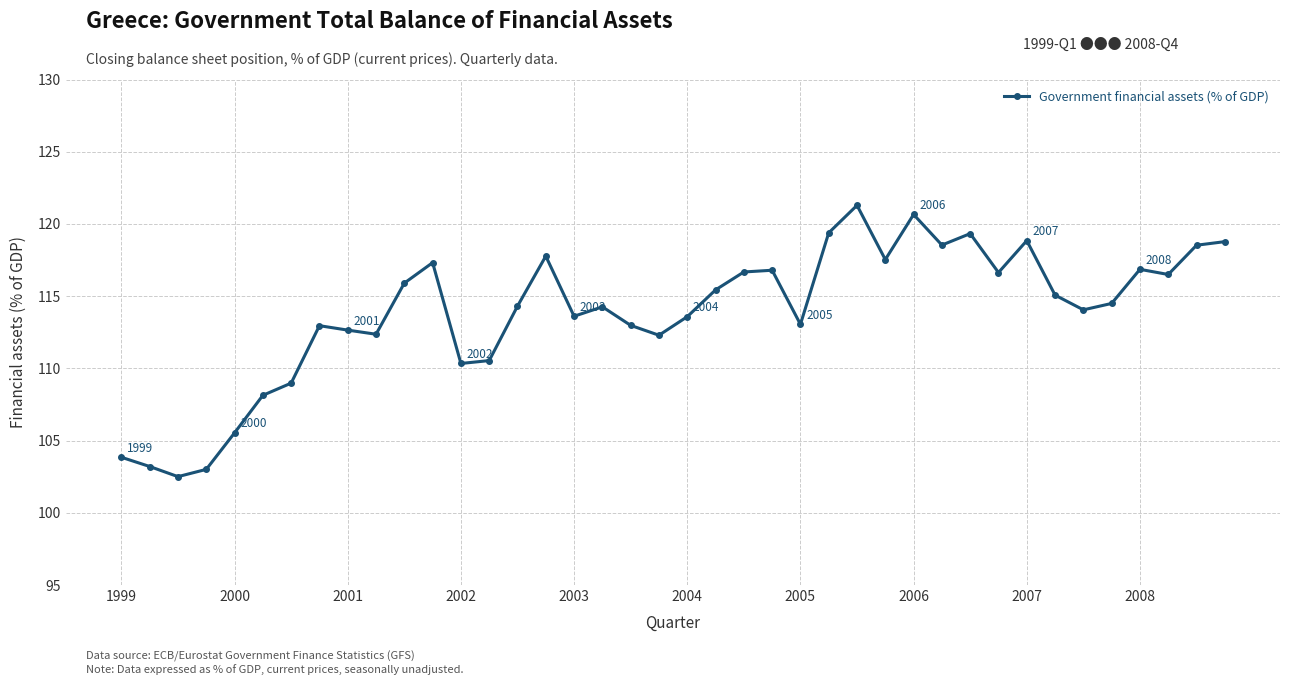

What is the greatest value displayed?

121.3